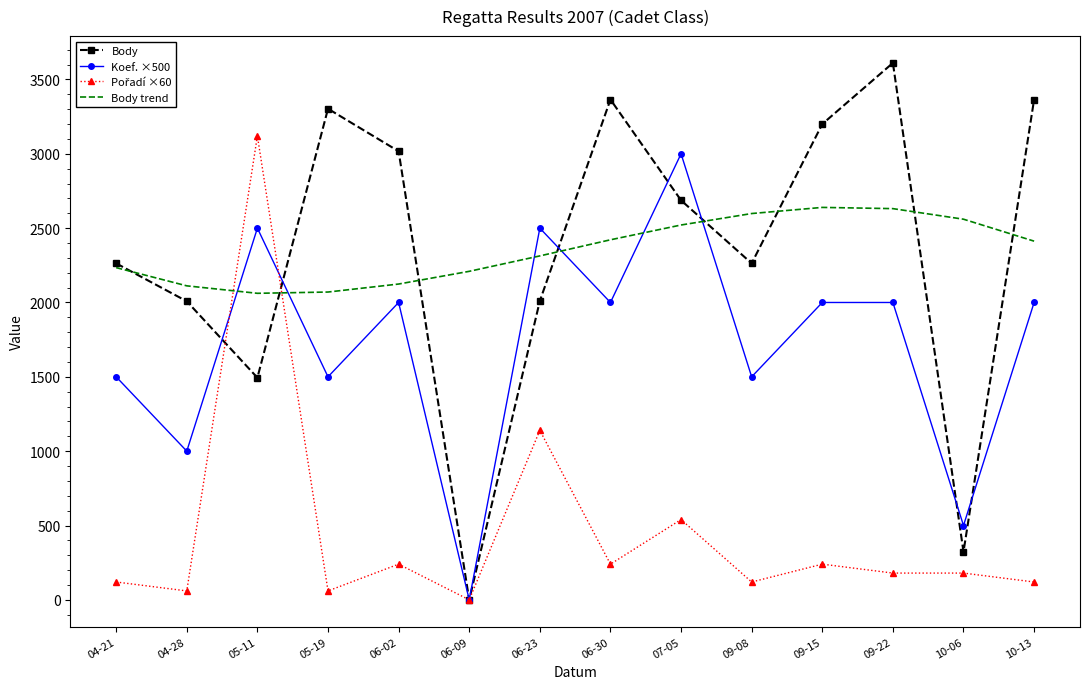

Which series has the widest spread of values?

Body